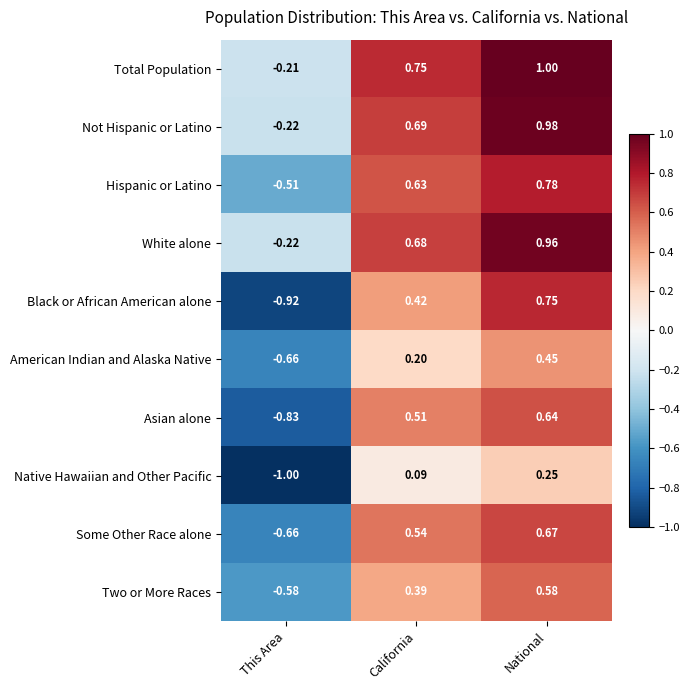

How many series are shown in this chart?

10